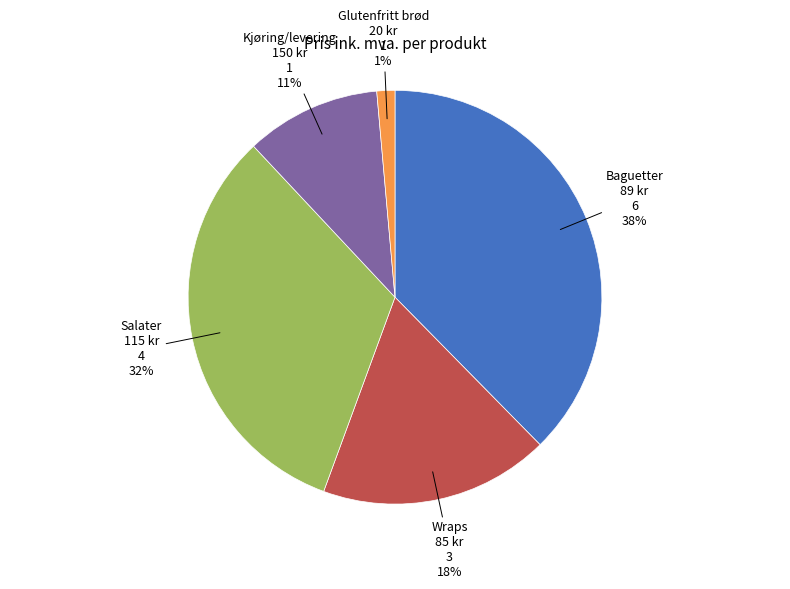

Is there a majority slice in this chart?

No